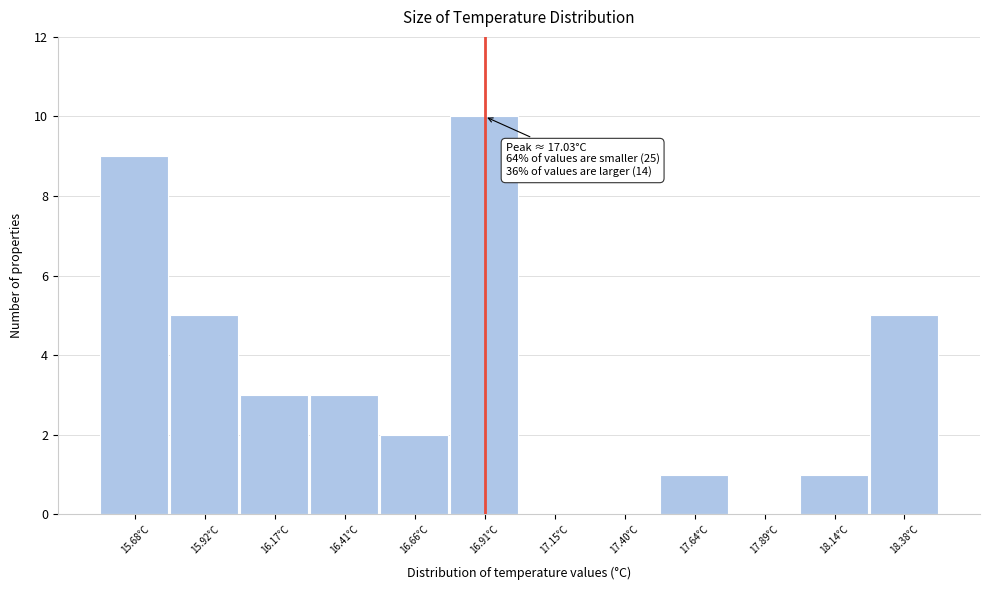

Reading left to right, what are all the values shown in this chart?

15.68°C=9	15.92°C=5	16.17°C=3	16.41°C=3	16.66°C=2	16.91°C=10	17.15°C=0	17.40°C=0	17.64°C=1	17.89°C=0	18.14°C=1	18.38°C=5